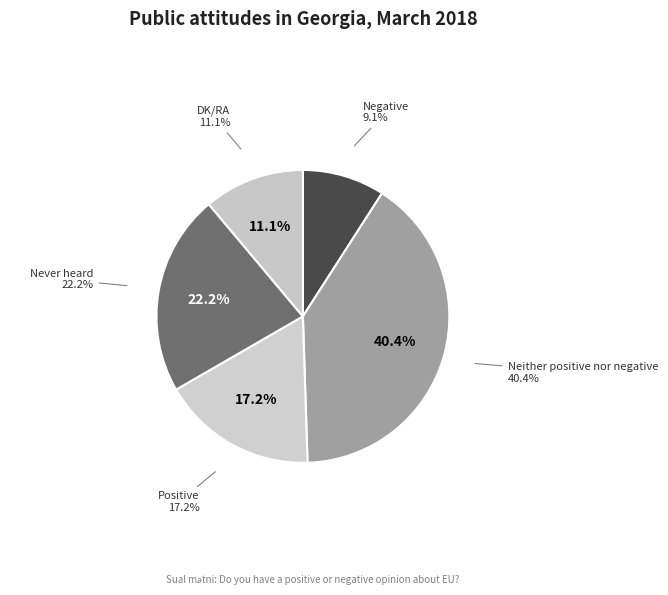

To the nearest percent, what is the difference between the Neither positive nor negative and Negative slice percentages?

31%